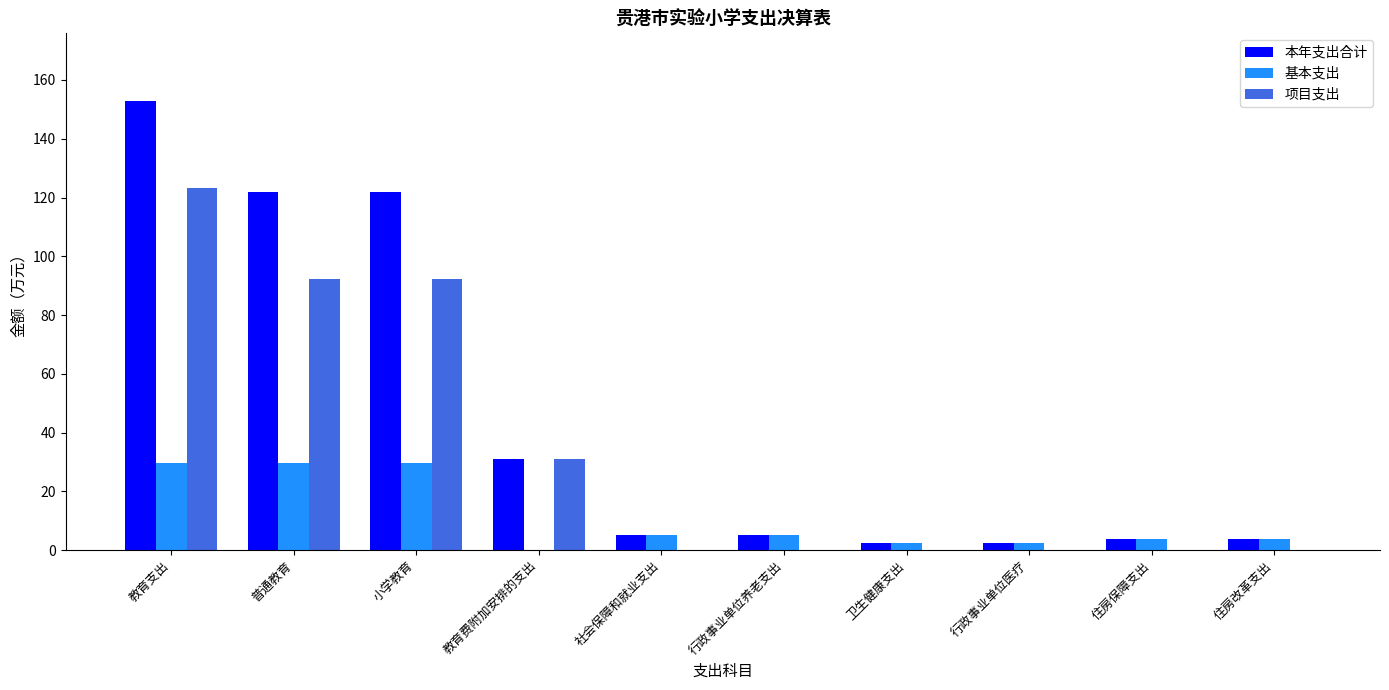

What value does the 本年支出合计 series have at 住房保障支出?

3.8